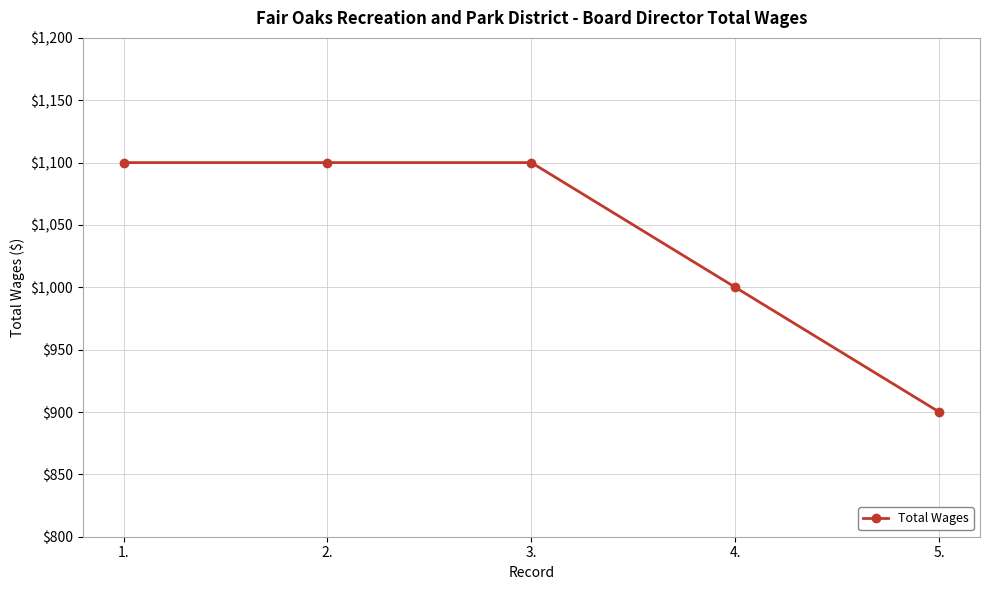

What is the difference between the maximum and minimum values?

200